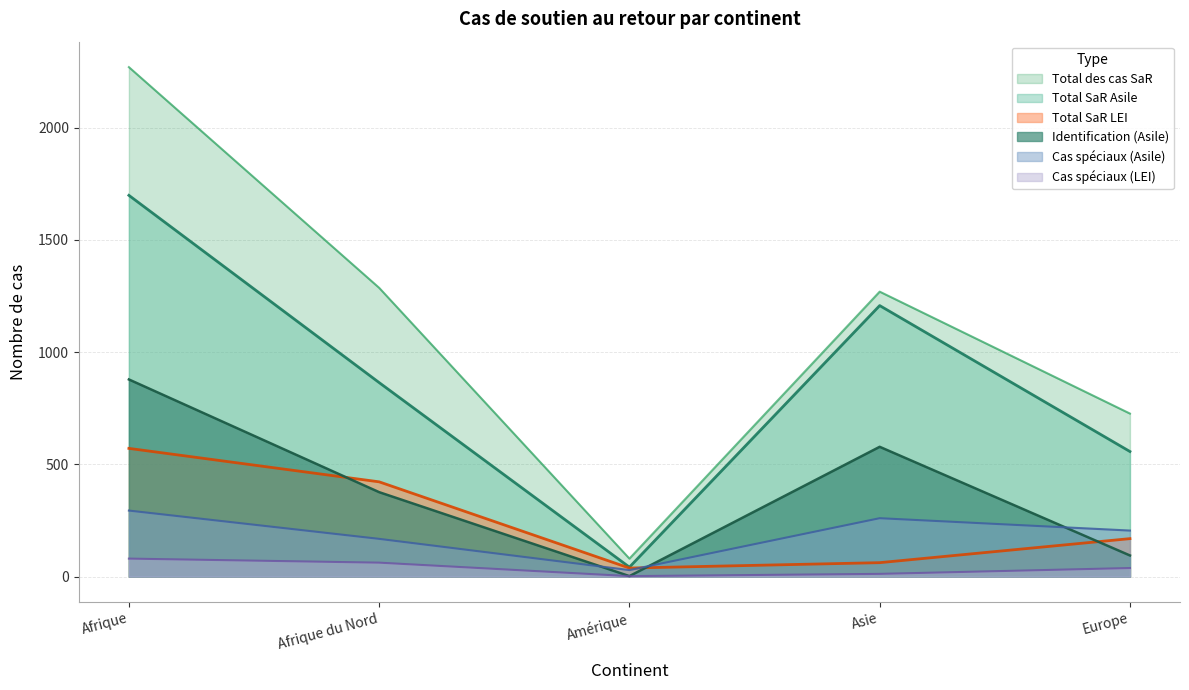

True or false: Total des cas SaR has a value of 727 at Asie.

False